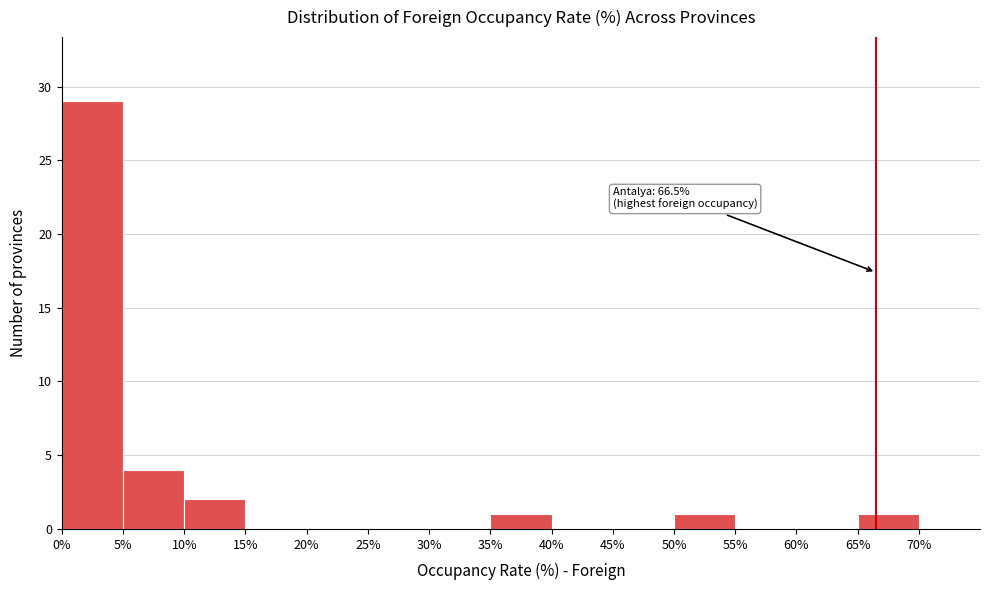

Over which range of the x-axis is the bar tallest?

0% to 5%